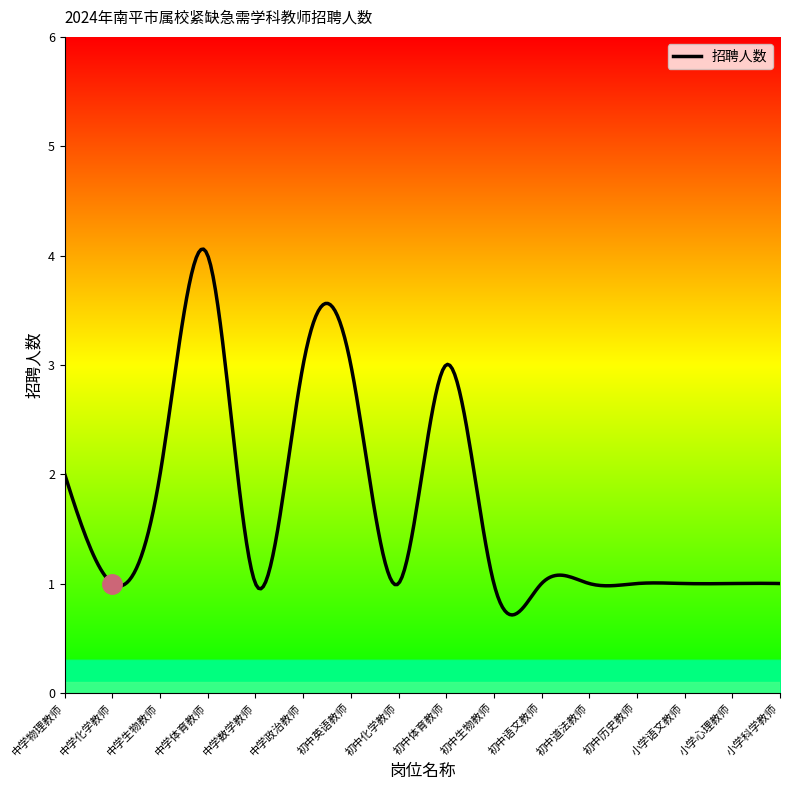

What is the difference between the maximum and second lowest values?

3.3